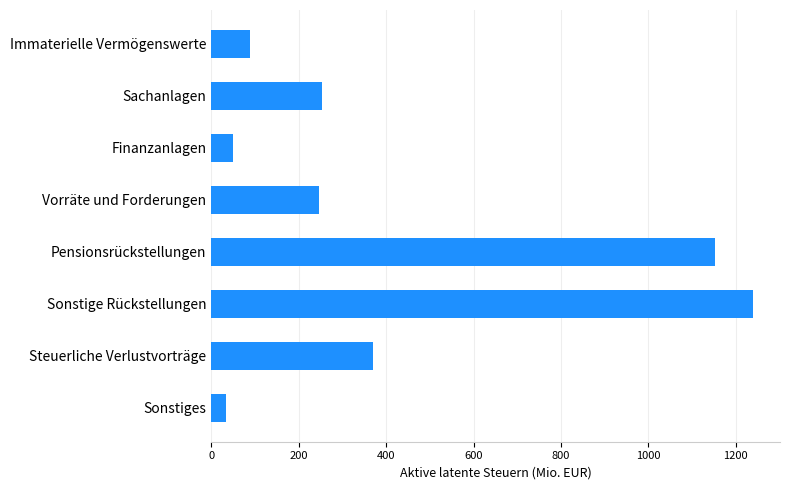

Reading top to bottom, extract all data points from this chart.

Immaterielle Vermögenswerte=89	Sachanlagen=252	Finanzanlagen=50	Vorräte und Forderungen=246	Pensionsrückstellungen=1152	Sonstige Rückstellungen=1239	Steuerliche Verlustvorträge=370	Sonstiges=34